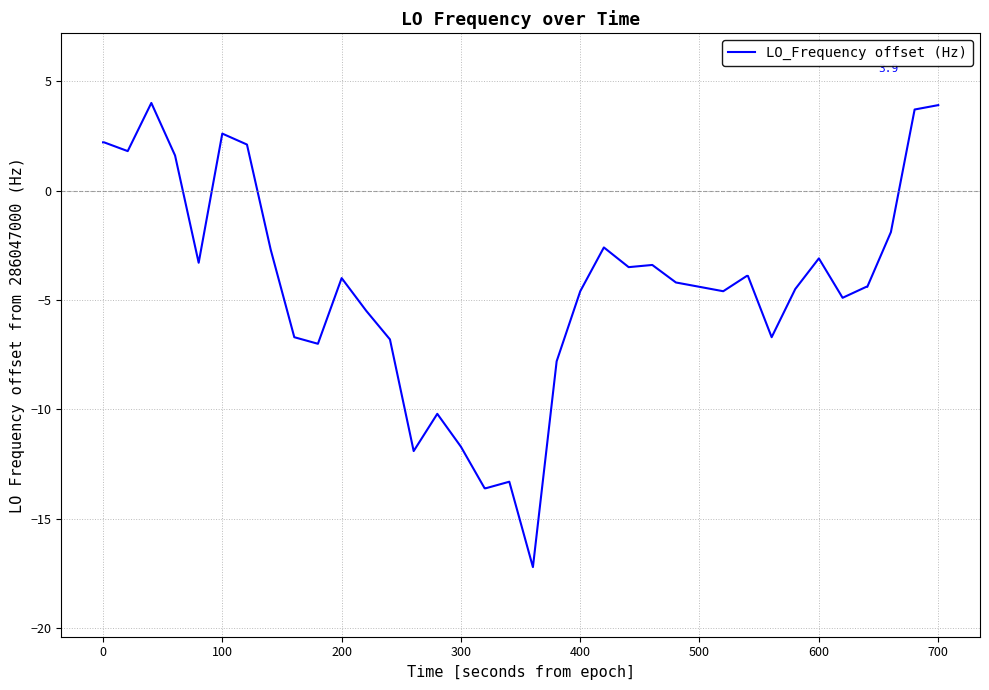

True or false: the data has more than 1 interior local peaks.

True